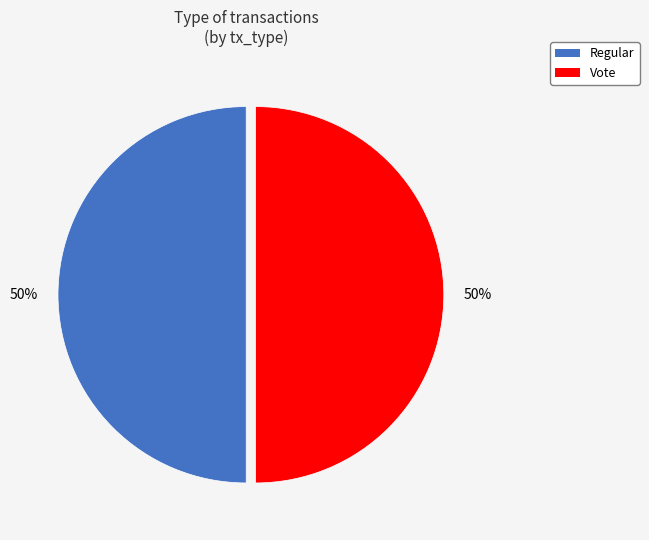

Combined, do Regular and Vote account for over 50%?

Yes